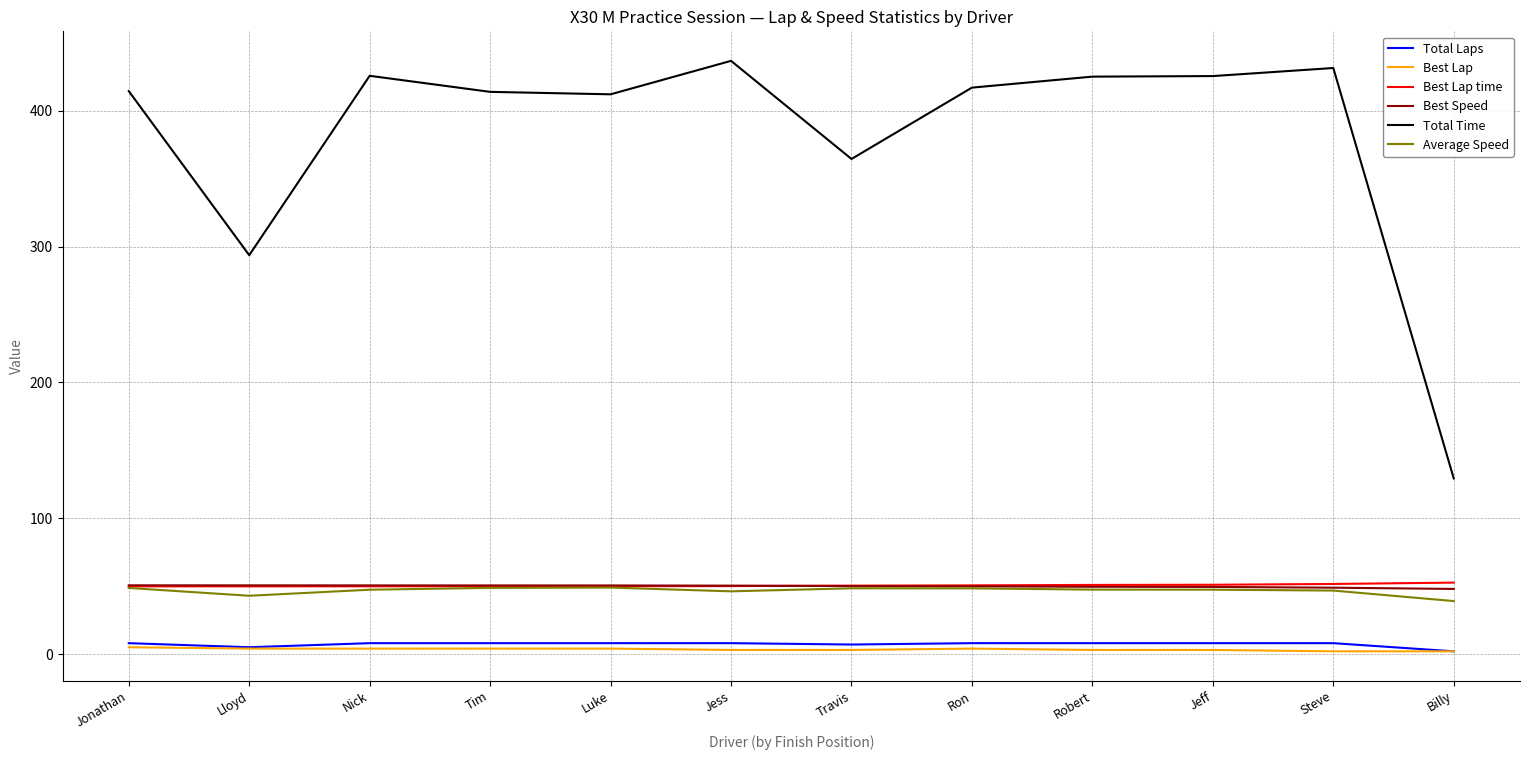

True or false: Average Speed and Total Time intersect in this chart.

False